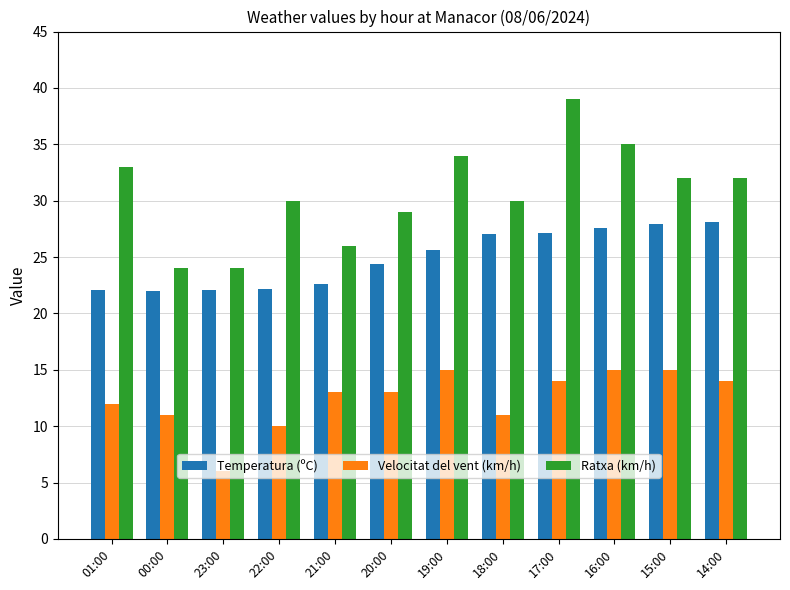

List the series in order of their overall mean, highest first.

Ratxa (km/h), Temperatura (ºC), Velocitat del vent (km/h)